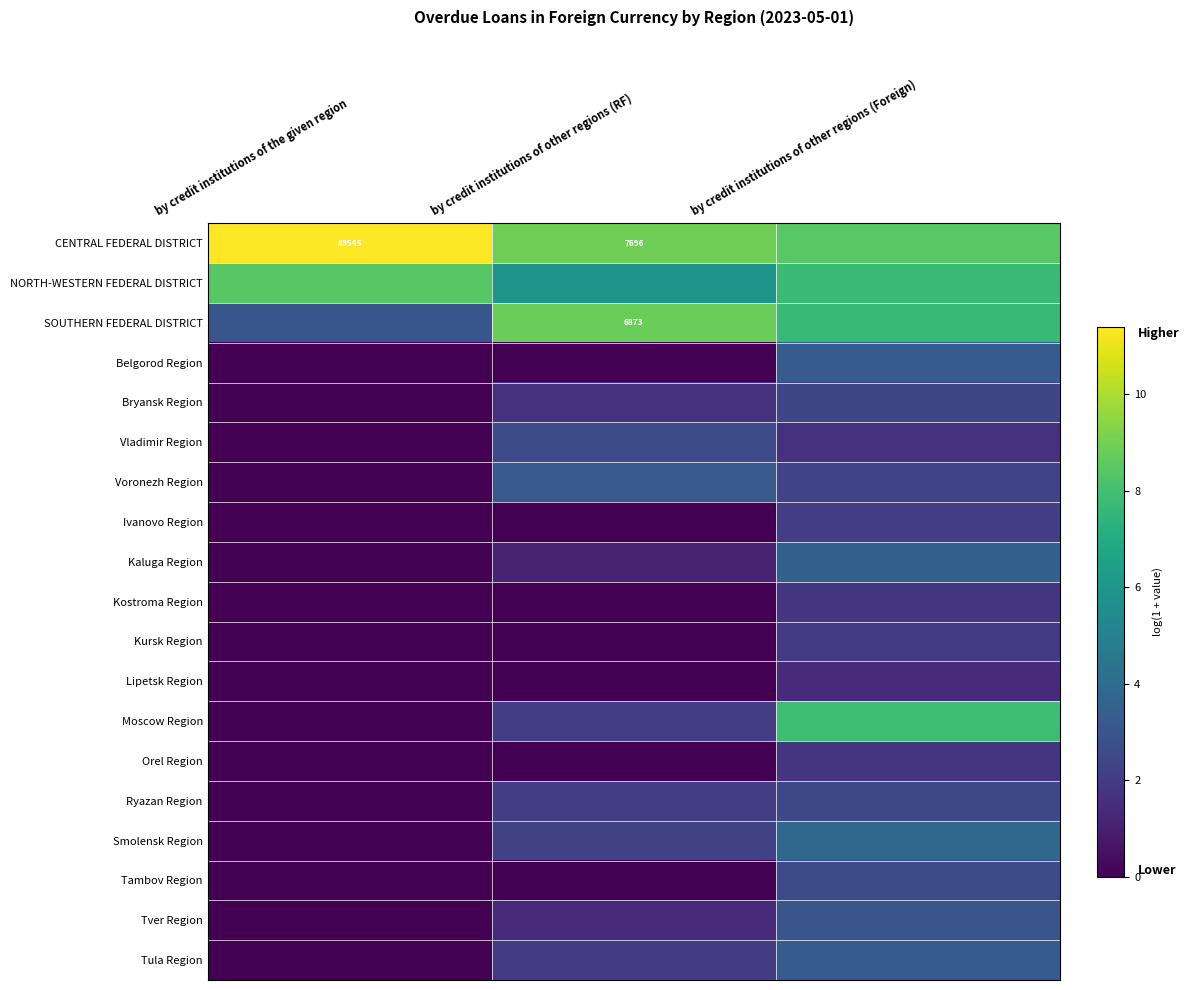

Which category has the lowest value across all series?

by credit institutions of the given region